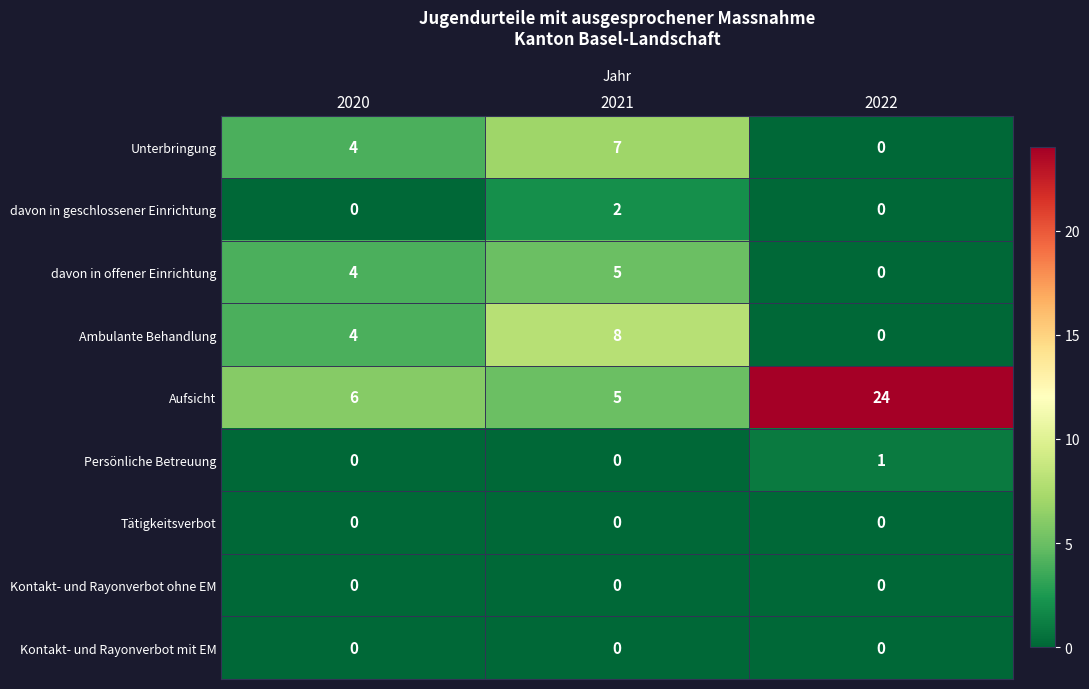

What is the average value of the Ambulante Behandlung series?

4